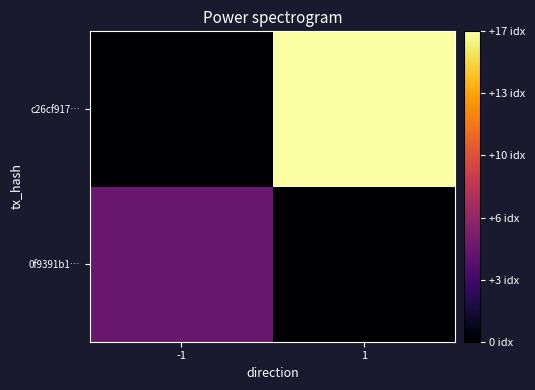

Reading left to right, what are all the values shown in this chart?

0f9391b1…: -1=5	1=0
c26cf917…: -1=0	1=17